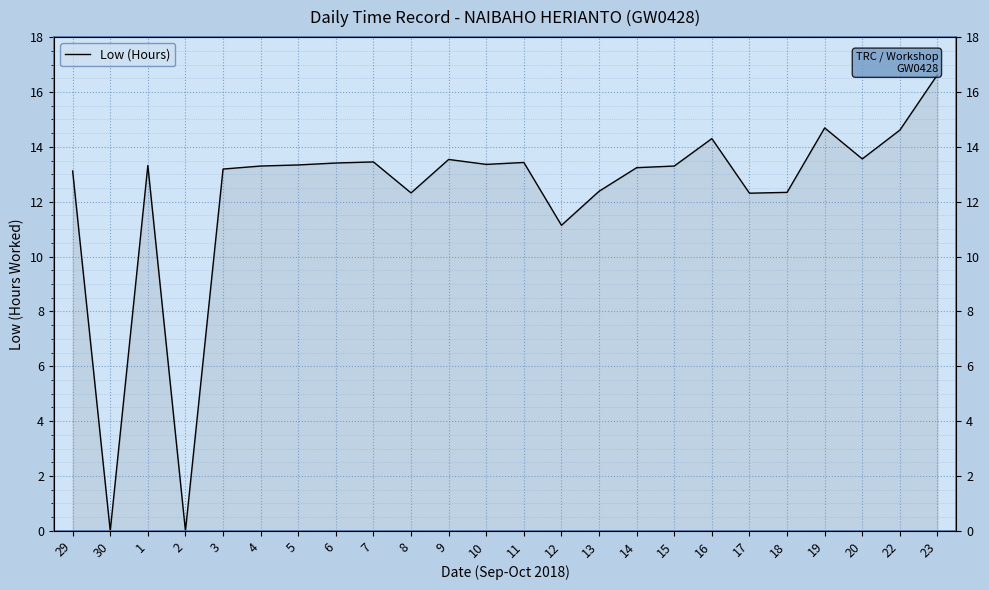

What is the label of the 5th point from the right?

18